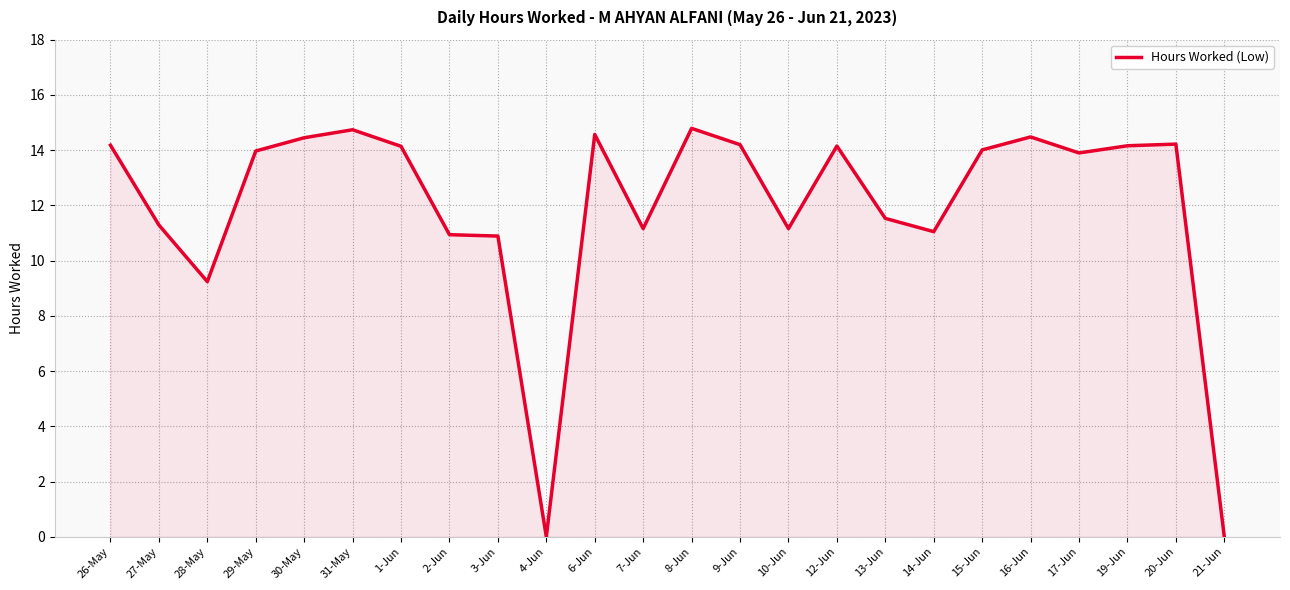

The chart shows a value of 11.2 at 7-Jun. True or false?

True